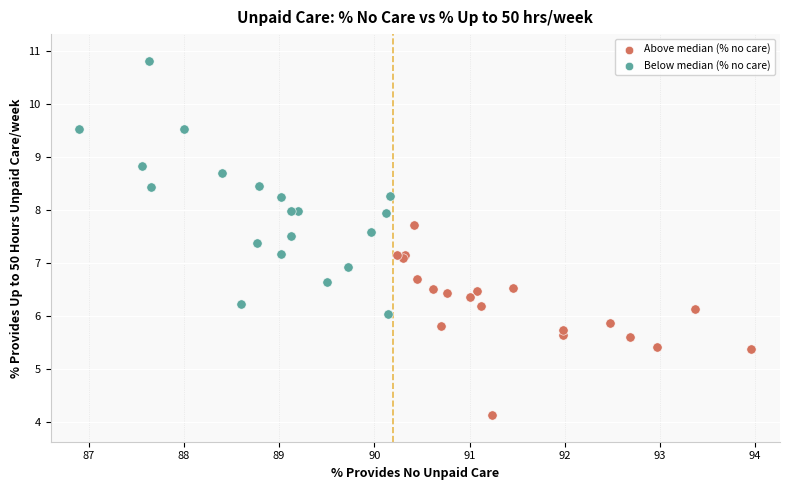

Which series has the largest Y range (max minus min)?

Below median (% no care)